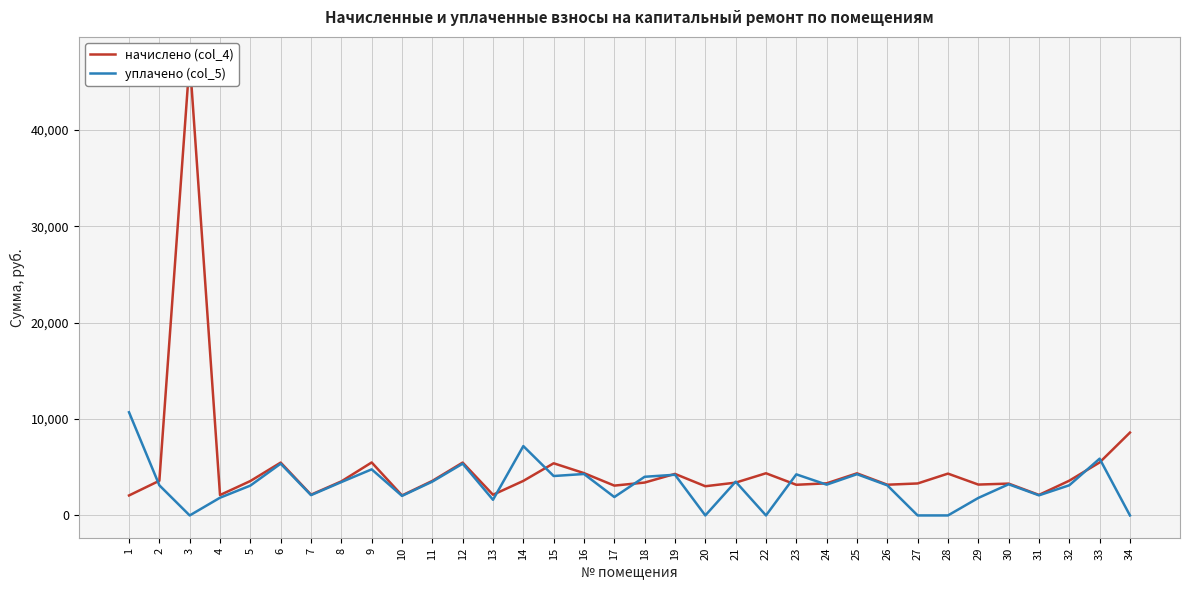

What is the sum of the начислено (col_4) values at 34 and 19?

12913.7